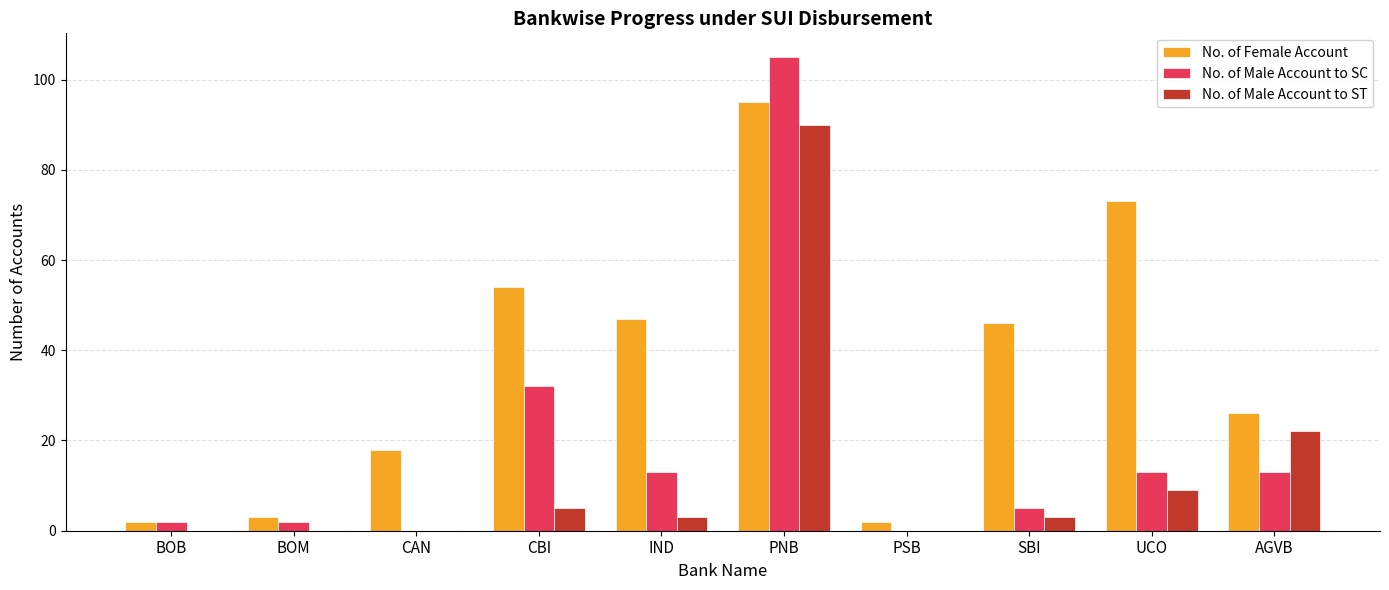

At which label does No. of Female Account reach its peak?

PNB